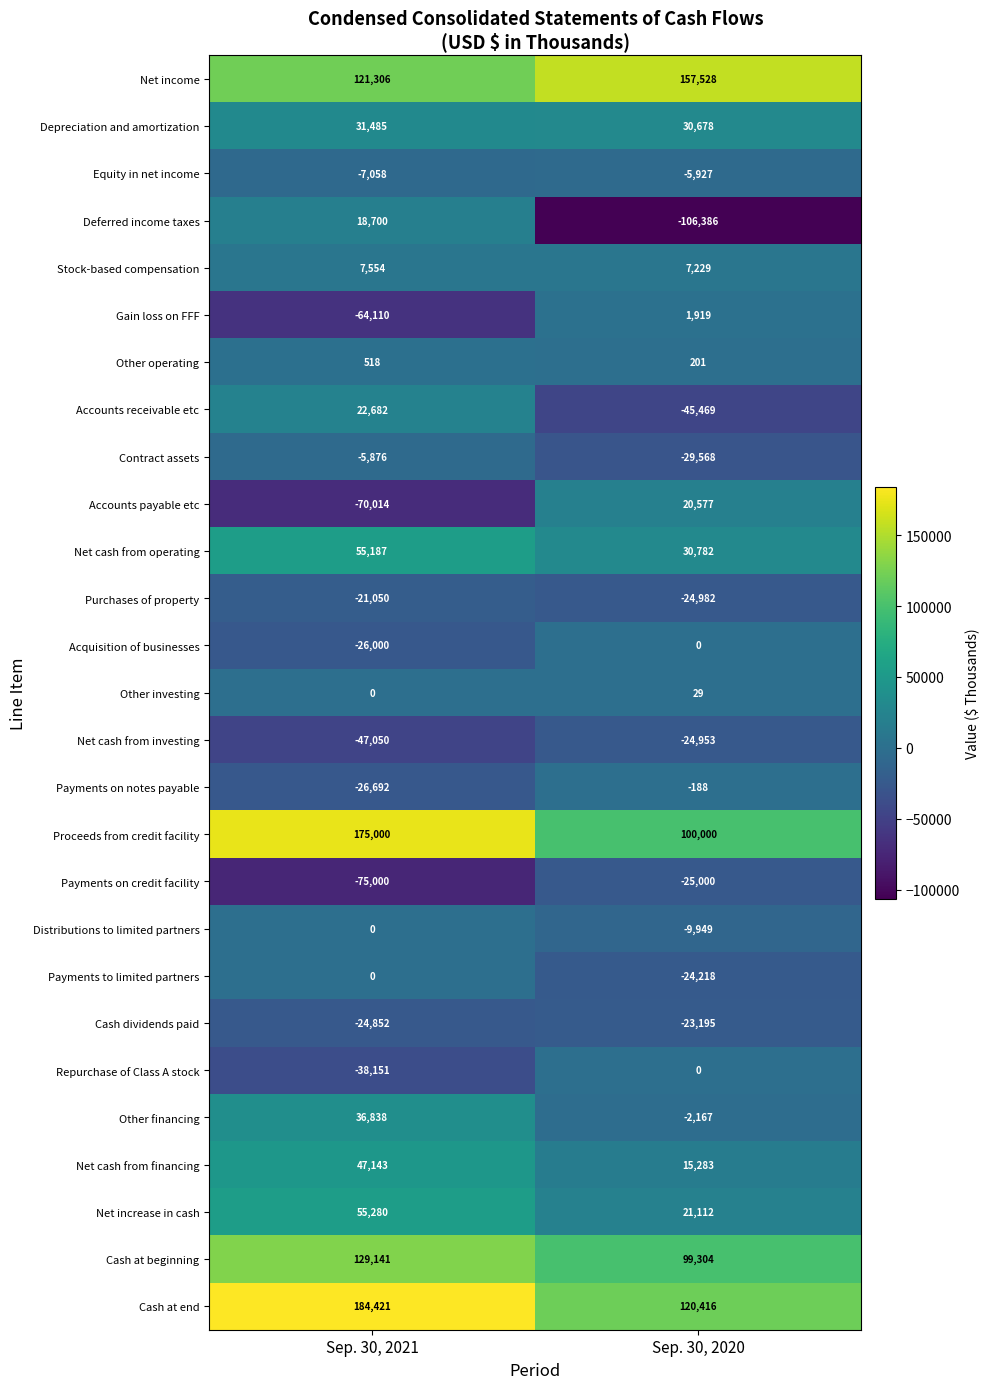

What is the difference between the highest and lowest values at Sep. 30, 2020?

263914